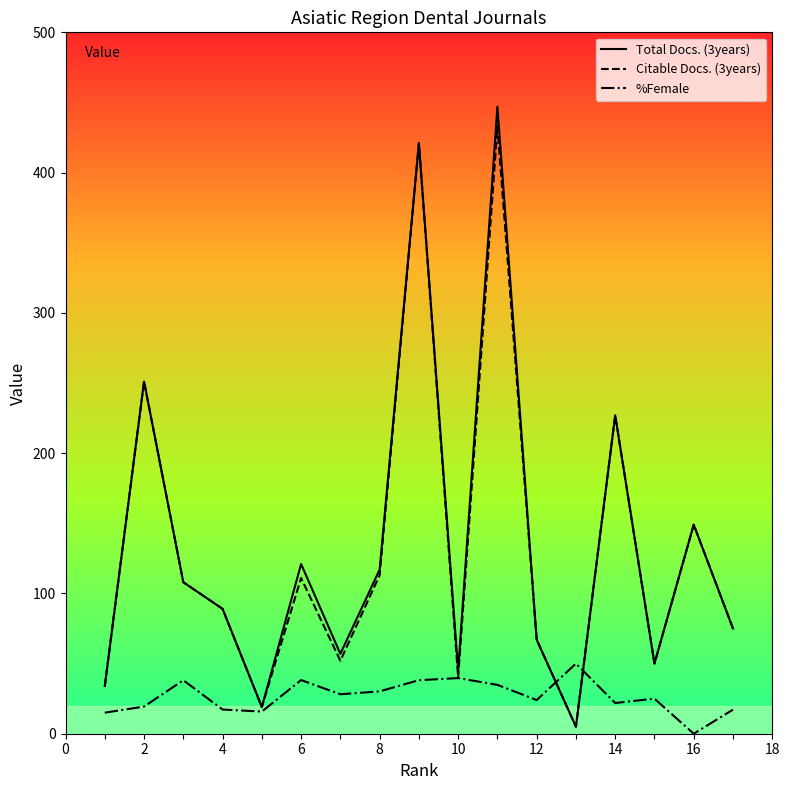

Which series has the widest spread of values?

Total Docs. (3years)